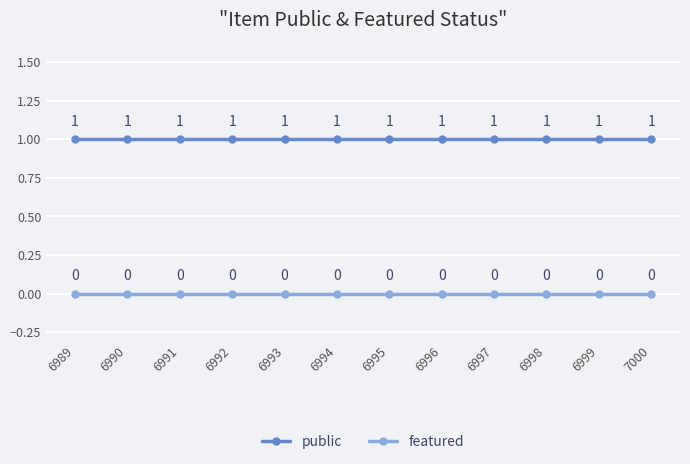

True or false: public and featured intersect in this chart.

False